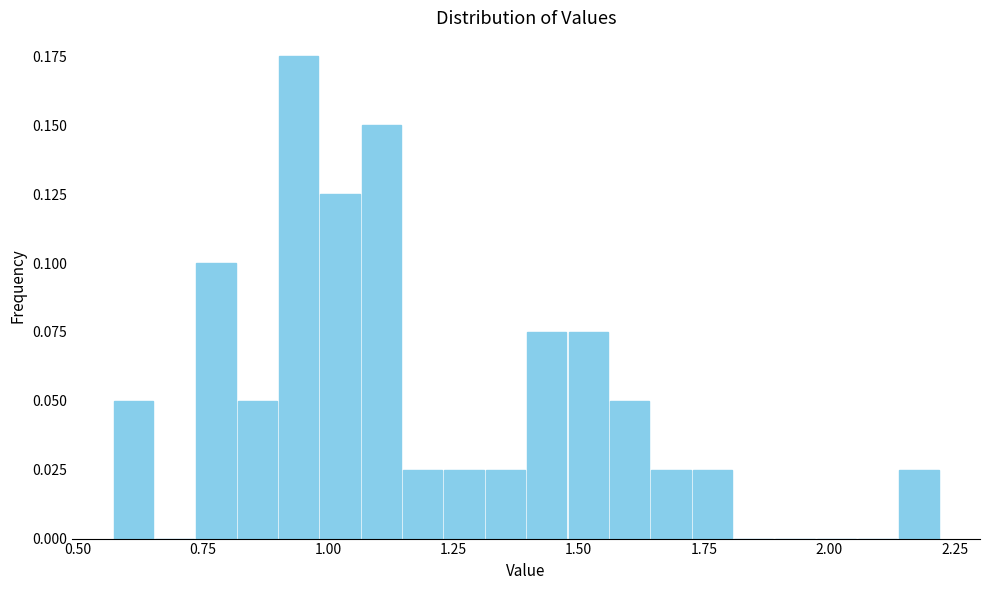

Around what value on the x-axis is the tallest bar? Give the approximate position of its centre, as read against the axis.

0.95